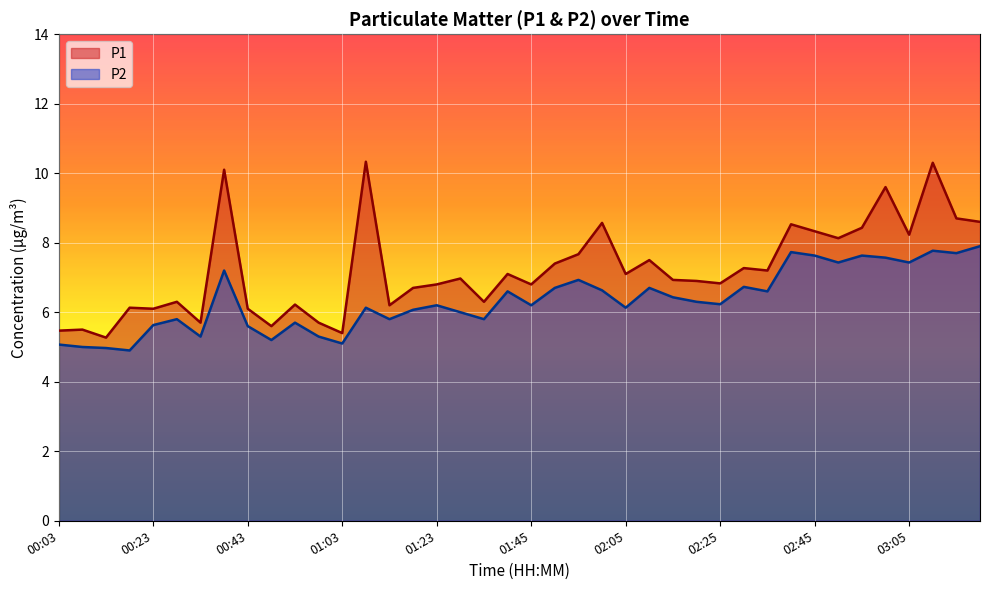

Reading left to right, what are all the values shown in this chart?

P1: 00:03=5.5	00:08=5.5	00:13=5.3	00:18=6.1	00:23=6.1	00:28=6.3	00:33=5.7	00:38=10.1	00:43=6.1	00:48=5.6	00:53=6.2	00:58=5.7	01:03=5.4	01:08=10.3	01:13=6.2	01:18=6.7	01:23=6.8	01:29=7.0	01:34=6.3	01:40=7.1	01:45=6.8	01:50=7.4	01:55=7.7	02:00=8.6	02:05=7.1	02:10=7.5	02:15=6.9	02:20=6.9	02:25=6.8	02:30=7.3	02:35=7.2	02:40=8.5	02:45=8.3	02:50=8.1	02:55=8.4	03:00=9.6	03:05=8.2	03:11=10.3	03:16=8.7	03:21=8.6
P2: 00:03=5.1	00:08=5.0	00:13=5.0	00:18=4.9	00:23=5.6	00:28=5.8	00:33=5.3	00:38=7.2	00:43=5.6	00:48=5.2	00:53=5.7	00:58=5.3	01:03=5.1	01:08=6.1	01:13=5.8	01:18=6.1	01:23=6.2	01:29=6.0	01:34=5.8	01:40=6.6	01:45=6.2	01:50=6.7	01:55=6.9	02:00=6.6	02:05=6.1	02:10=6.7	02:15=6.4	02:20=6.3	02:25=6.2	02:30=6.7	02:35=6.6	02:40=7.7	02:45=7.6	02:50=7.4	02:55=7.6	03:00=7.6	03:05=7.4	03:11=7.8	03:16=7.7	03:21=7.9